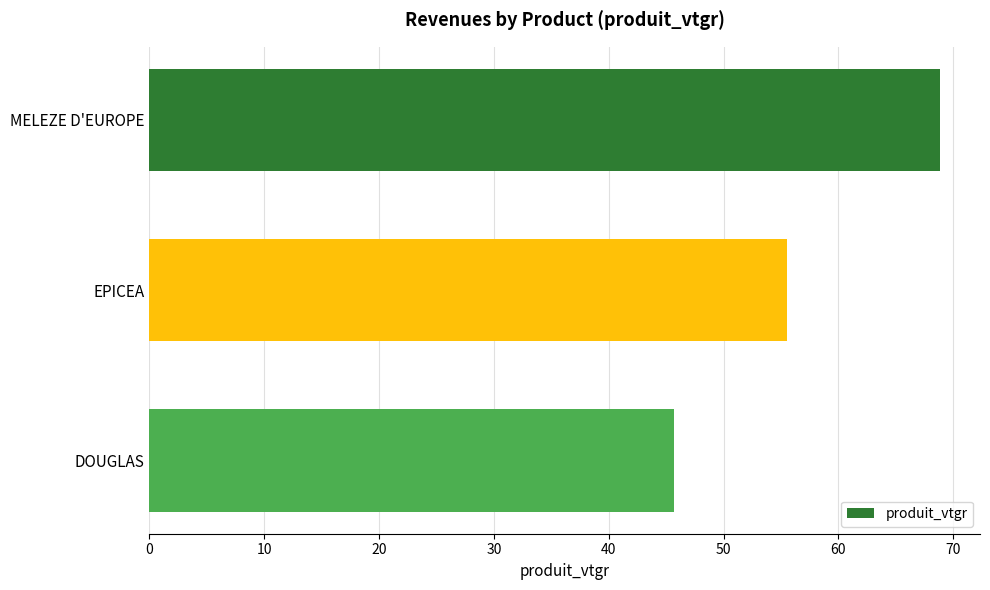

True or false: the data shows 55.5 at EPICEA.

True